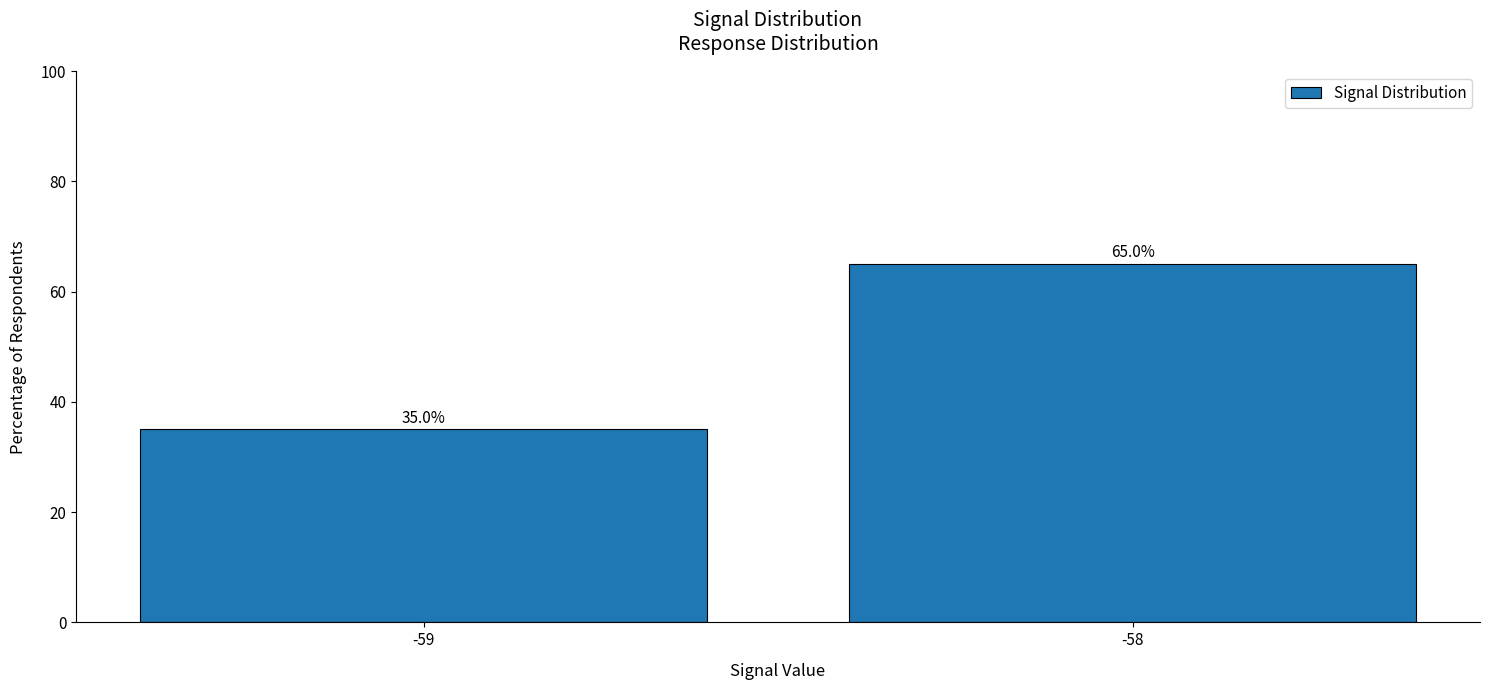

Count the values in the range 35 to 65.

2